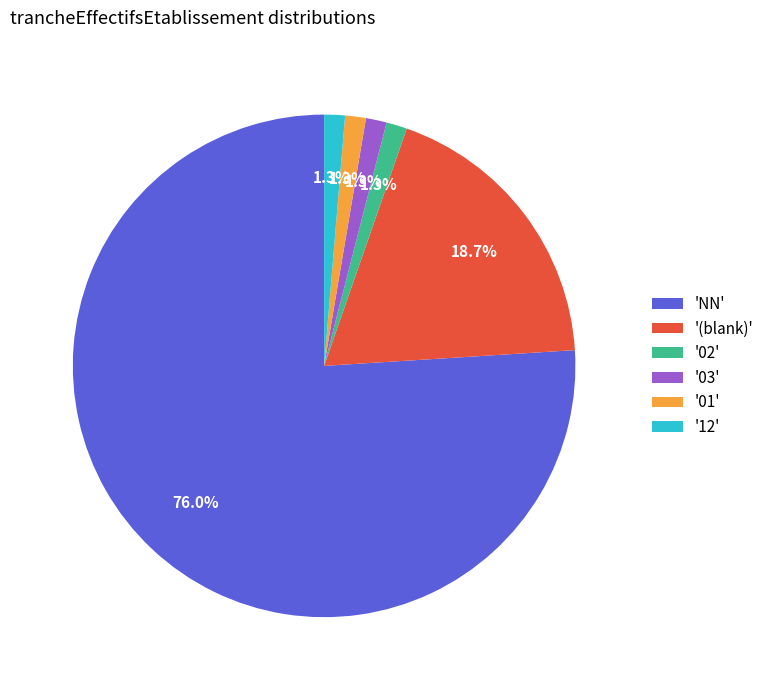

Does any single category account for the majority?

Yes